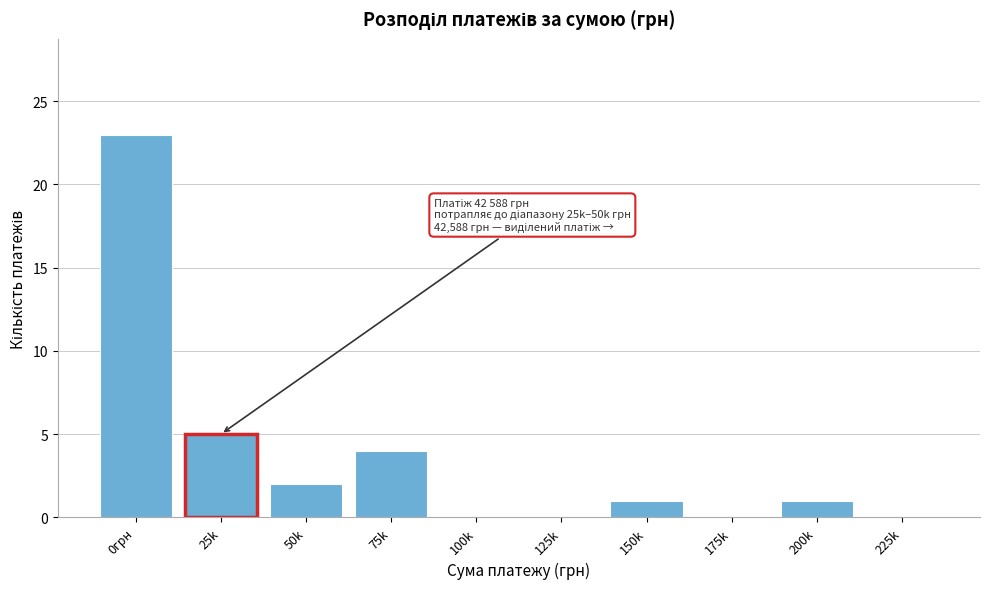

Reading left to right, what are all the values shown in this chart?

0грн=23	25k=5	50k=2	75k=4	100k=0	125k=0	150k=1	175k=0	200k=1	225k=0